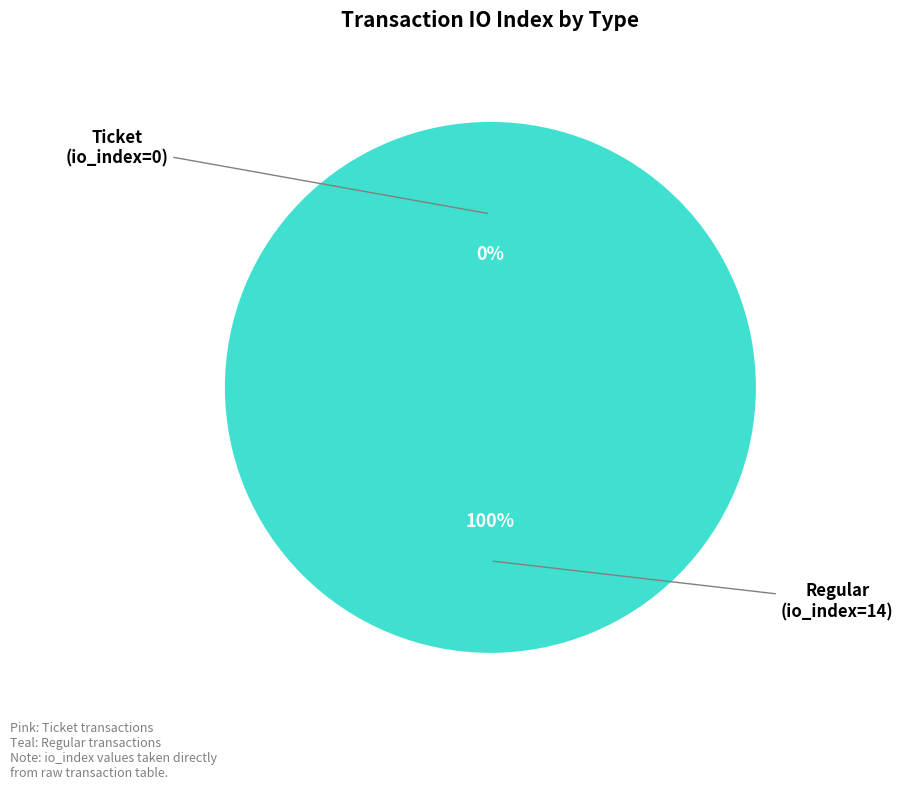

Is it true that Regular (io_index=14) is 99% of the pie?

False